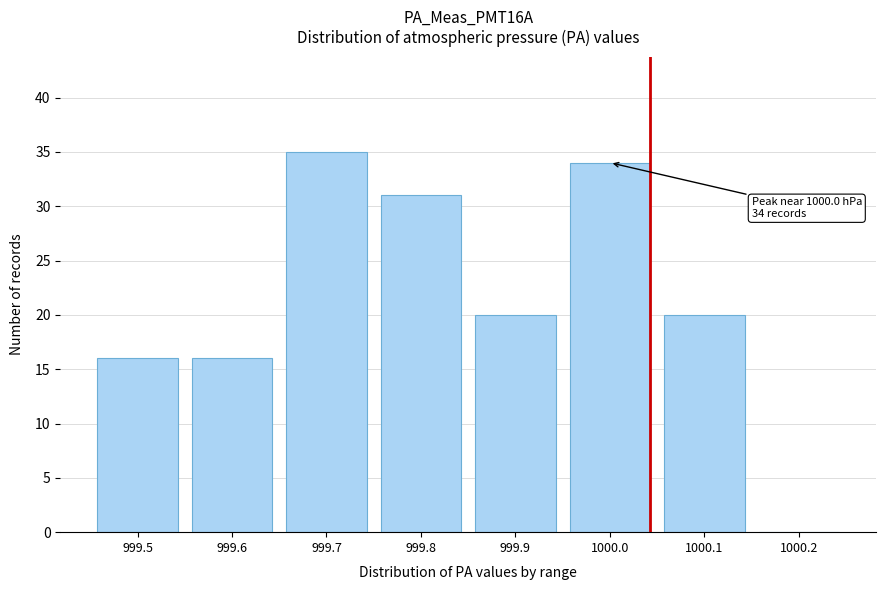

Reading left to right, list all the values displayed in this chart.

999.5=16	999.6=16	999.7=35	999.8=31	999.9=20	1000.0=34	1000.1=20	1000.2=0